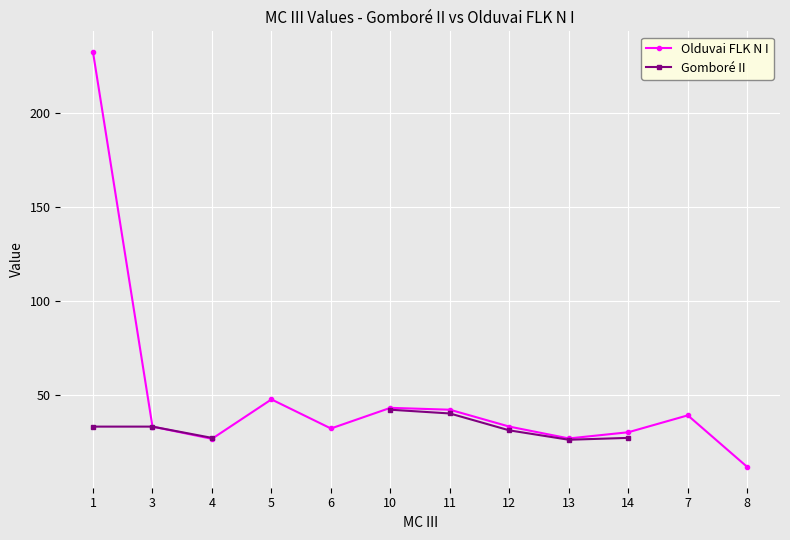

True or false: Olduvai FLK N I and Gomboré II intersect in this chart.

False